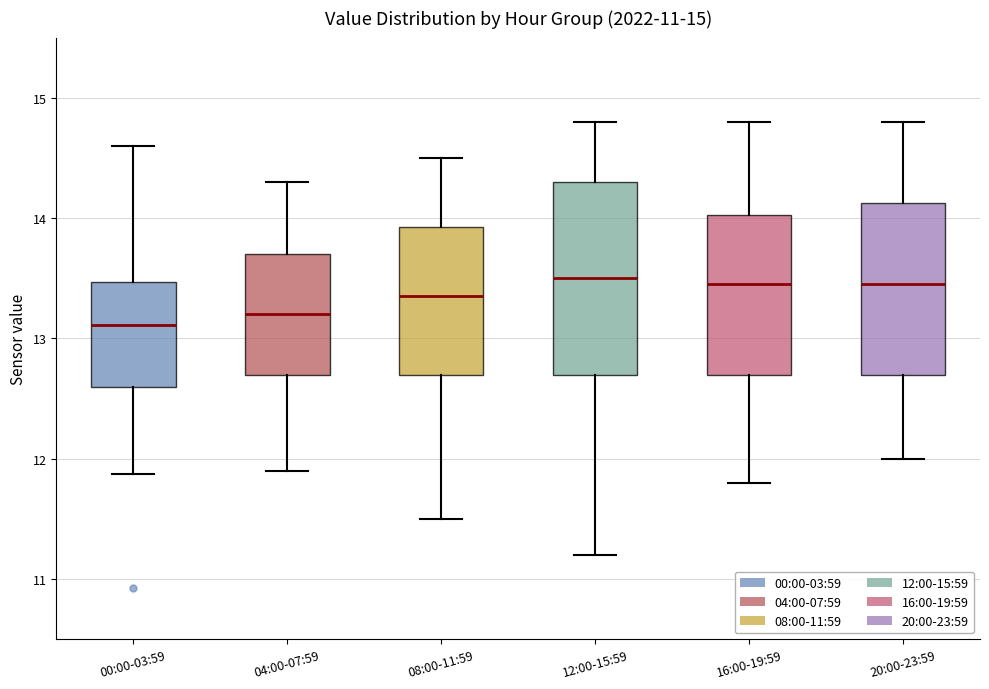

Comparing the boxes themselves (not the whiskers), which one is the tallest?

12:00-15:59